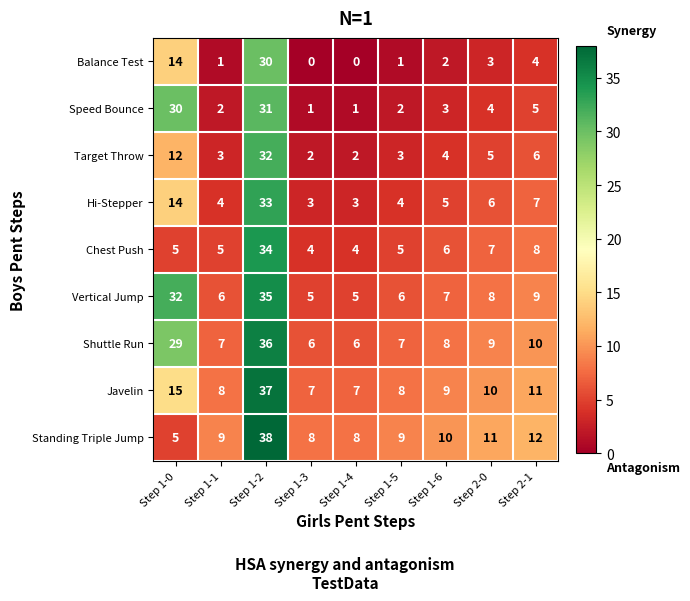

The value of Standing Triple Jump at Step 1-3 is 8. True or false?

True